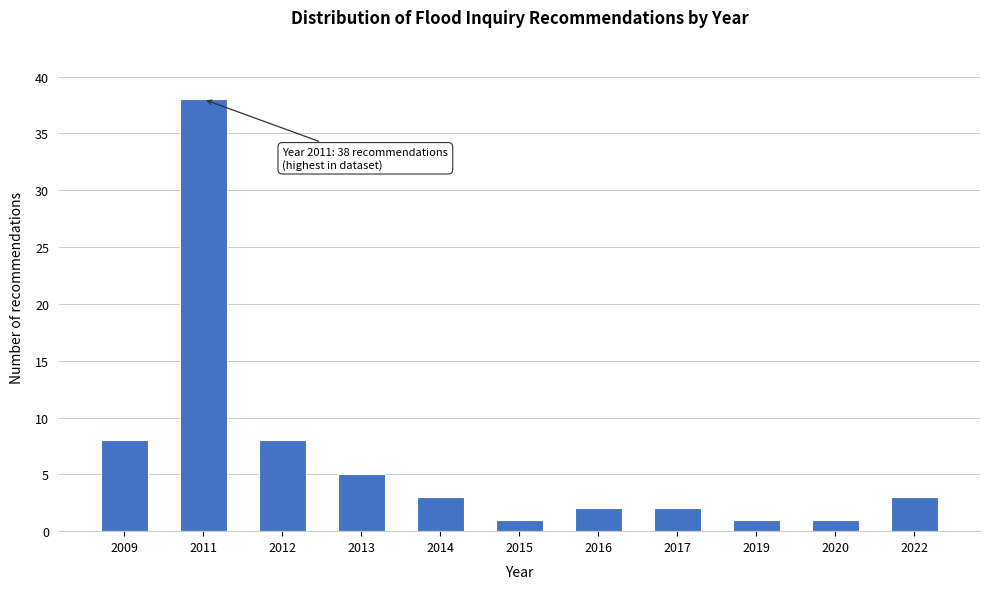

Reading left to right, transcribe all the data shown in this chart.

8	38	8	5	3	1	2	2	1	1	3